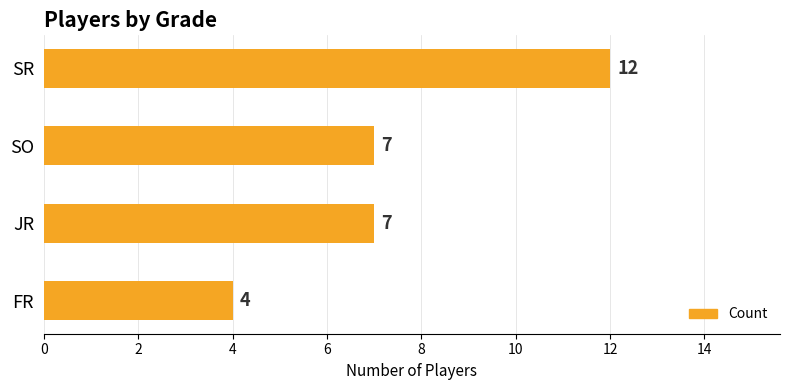

What is the difference between the maximum and second lowest values?

5